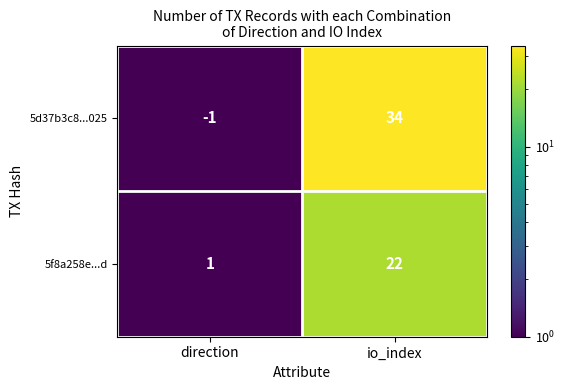

What is the approximate value of 5d37b3c8...025 at io_index, to the nearest 5?

35